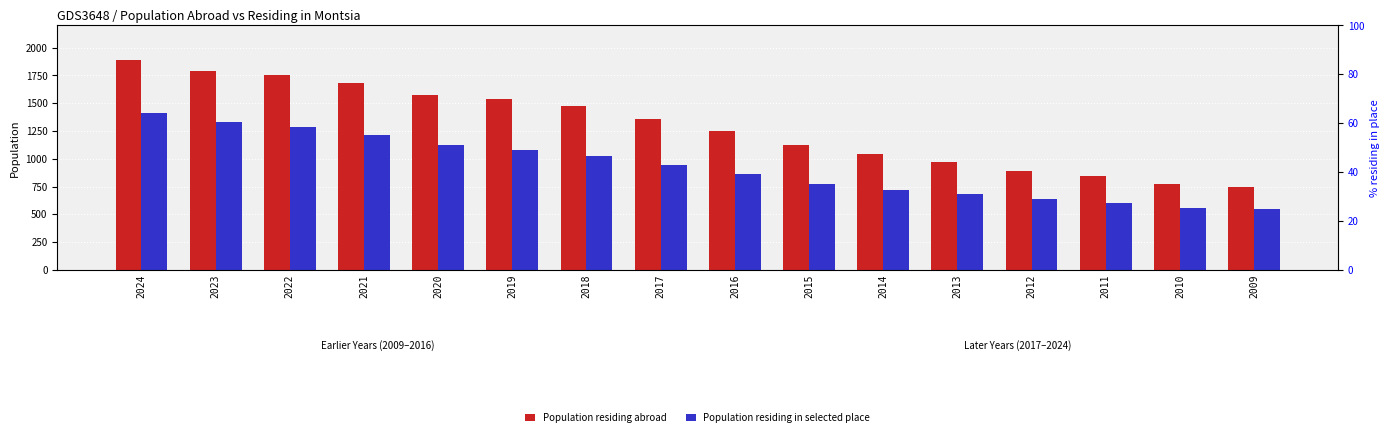

What is the spread (max minus min) of values at 2019?

457